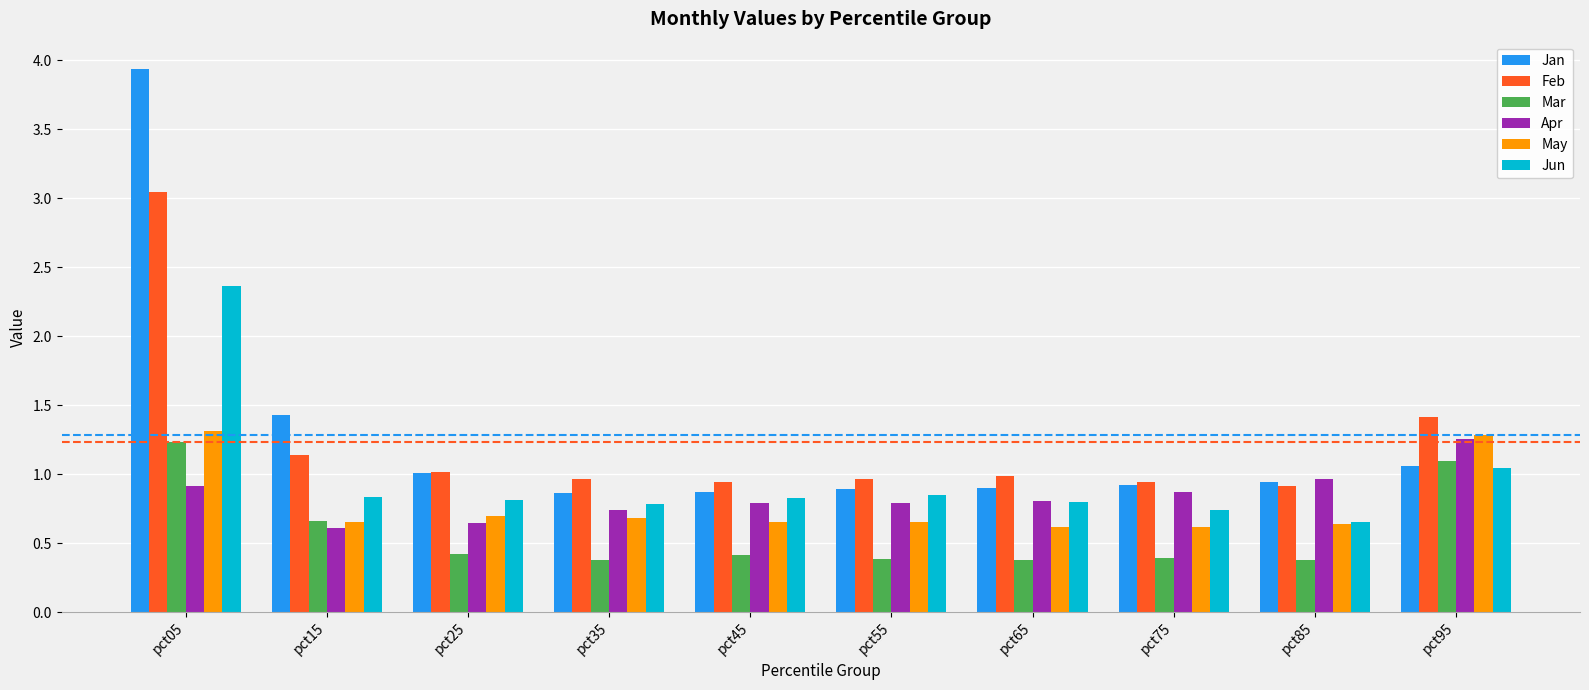

What are all the series names shown in the legend?

Jan, Feb, Mar, Apr, May, Jun